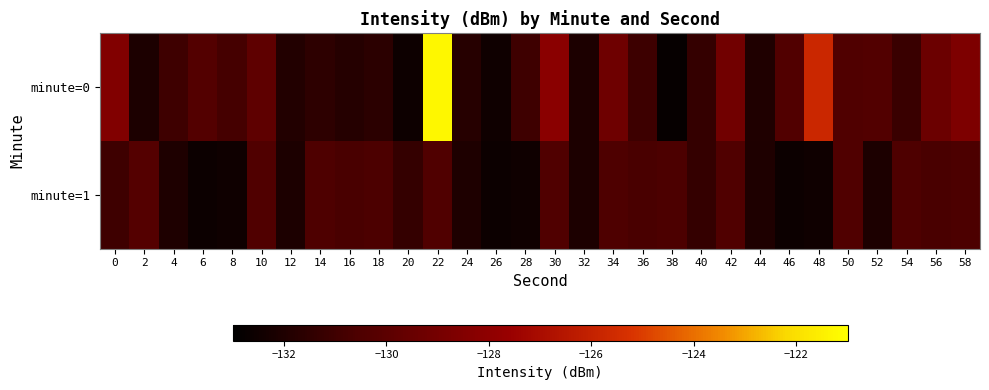

At 6, list the series in order from smallest to largest.

minute=1, minute=0